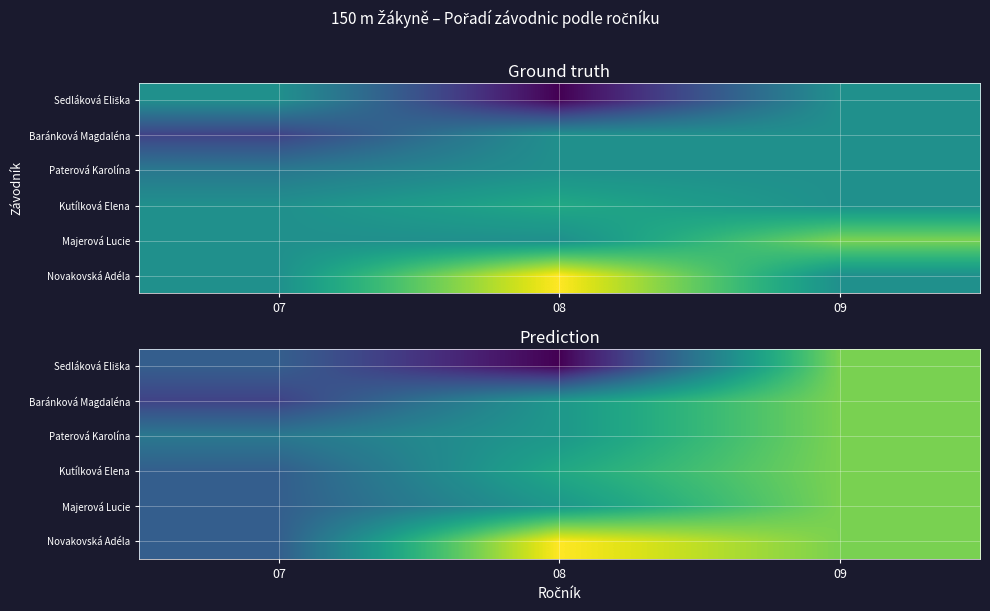

Is it true that Novakovská Adéla equals 3.3 at 09?

False